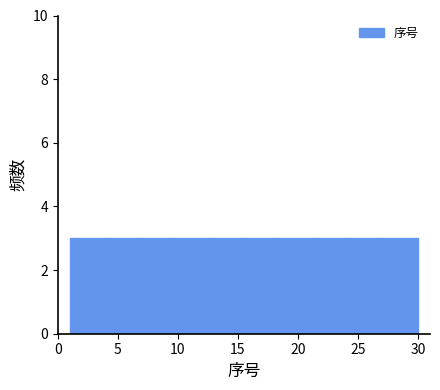

Reading left to right, list every bar in this chart as the range it spans on the x-axis followed by its height. Neither the bar edges nor the heights are printed on the chart, so give them approximately, as read against the axes.

1.0 to 3.9: 3
3.9 to 6.8: 3
6.8 to 9.7: 3
9.7 to 12.6: 3
12.6 to 15.5: 3
15.5 to 18.4: 3
18.4 to 21.3: 3
21.3 to 24.2: 3
24.2 to 27.1: 3
27.1 to 30.0: 3